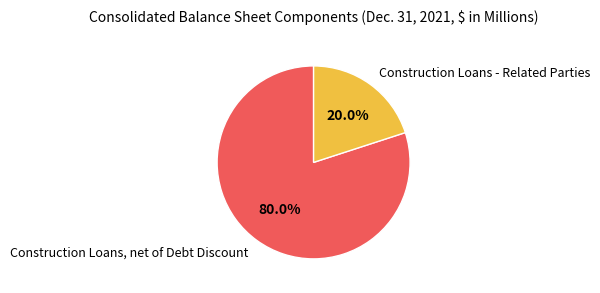

Rank the categories by value from lowest to highest.

Construction Loans - Related Parties, Construction Loans, net of Debt Discount